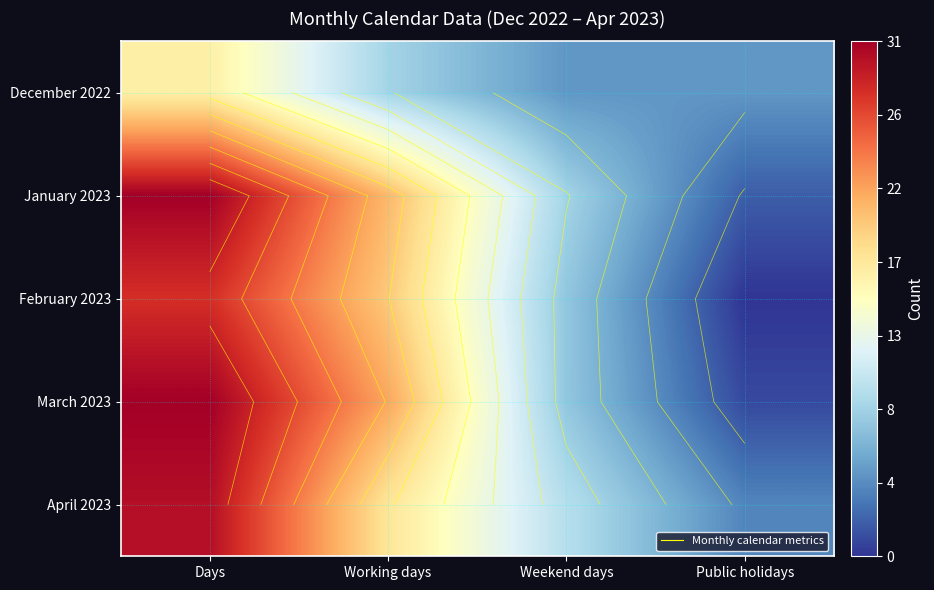

The value of December 2022 at Weekend days is 7. True or false?

False